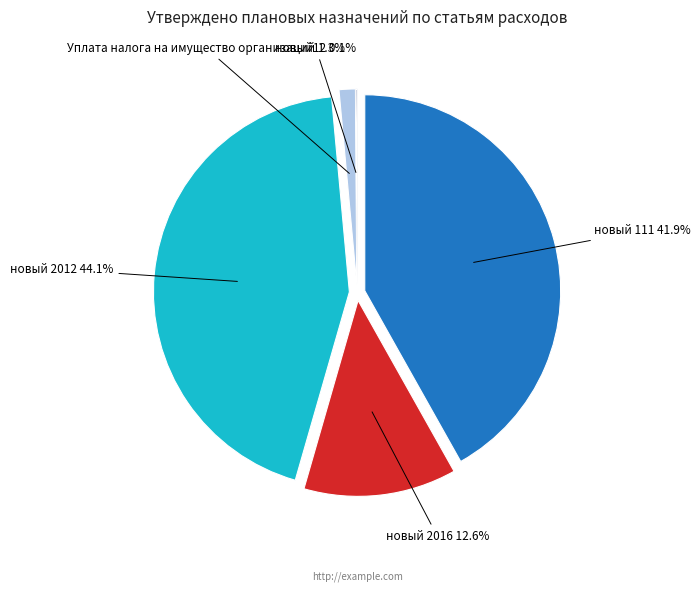

Rank the categories by value from lowest to highest.

новый12, Уплата налога на имущество организаций, новый 2016, новый 111, новый 2012